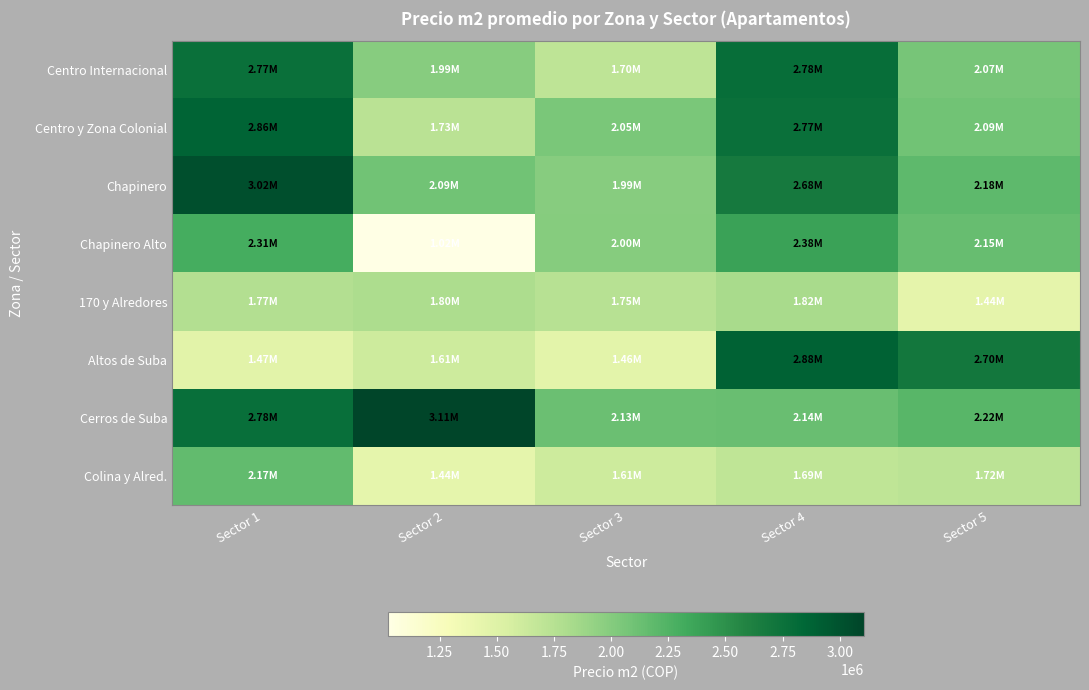

What is the total value across all series at Sector 3?

14687616.2